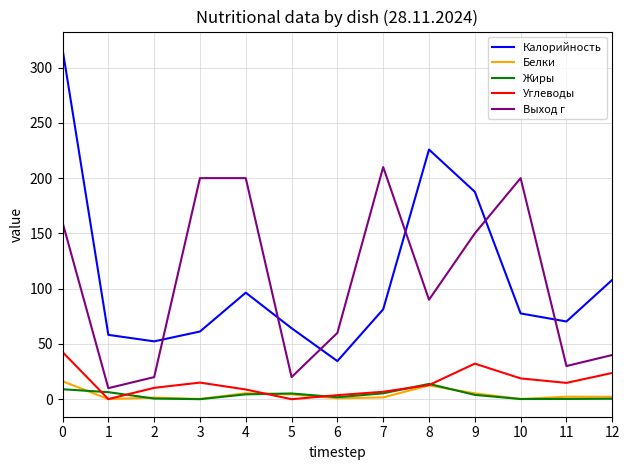

The value of Выход г at 10 is 200.0. True or false?

True